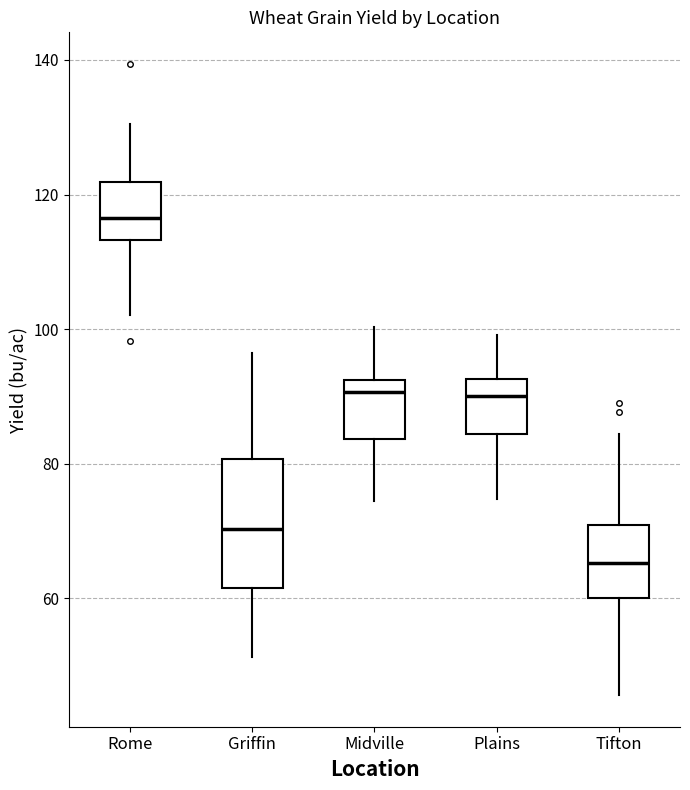

Where does the upper whisker of the box for Midville end on the y-axis? The values are not printed on the chart, so give them approximately, as read against the axis.

100